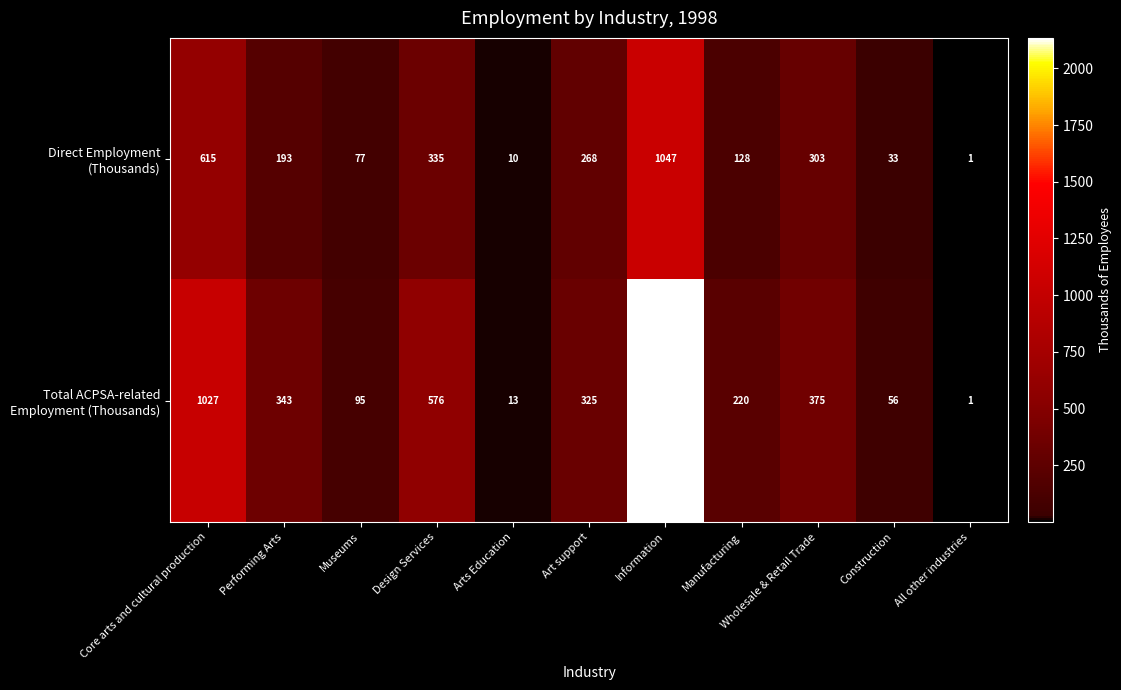

What is the difference between the highest and lowest values at Construction?

23